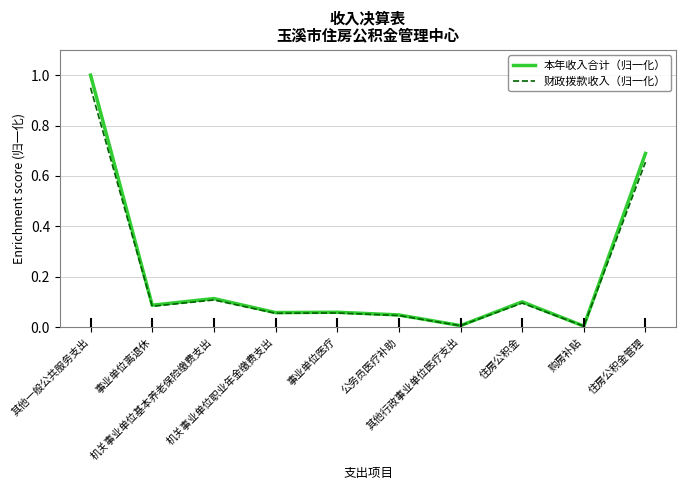

Rank the series by their maximum value, from lowest to highest.

财政拨款收入（归一化）, 本年收入合计（归一化）